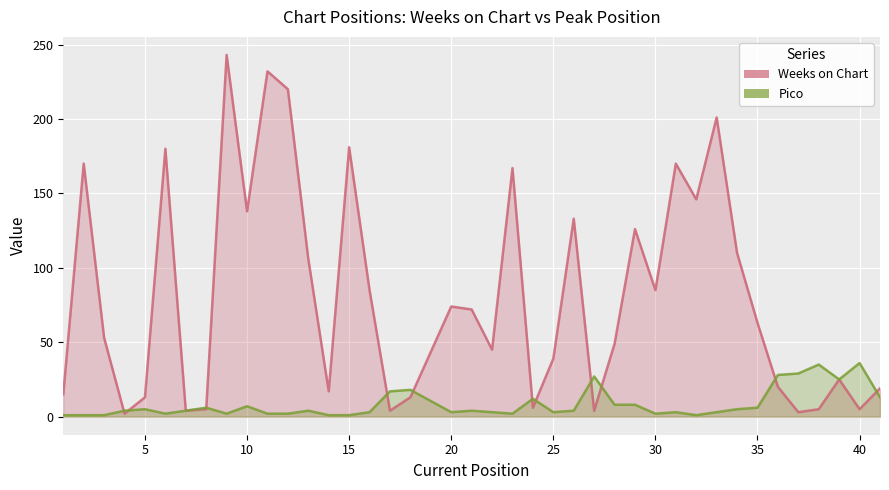

Reading left to right, list all the values displayed in this chart.

Weeks on Chart: 15	170	53	2	13	180	4	5	243	138	232	220	106	17	181	85	4	13	74	72	45	167	6	39	133	4	49	126	85	170	146	201	110	63	20	3	5	25	5	19
Pico: 1	1	1	4	5	2	4	6	2	7	2	2	4	1	1	3	17	18	3	4	3	2	12	3	4	27	8	8	2	3	1	3	5	6	28	29	35	25	36	13